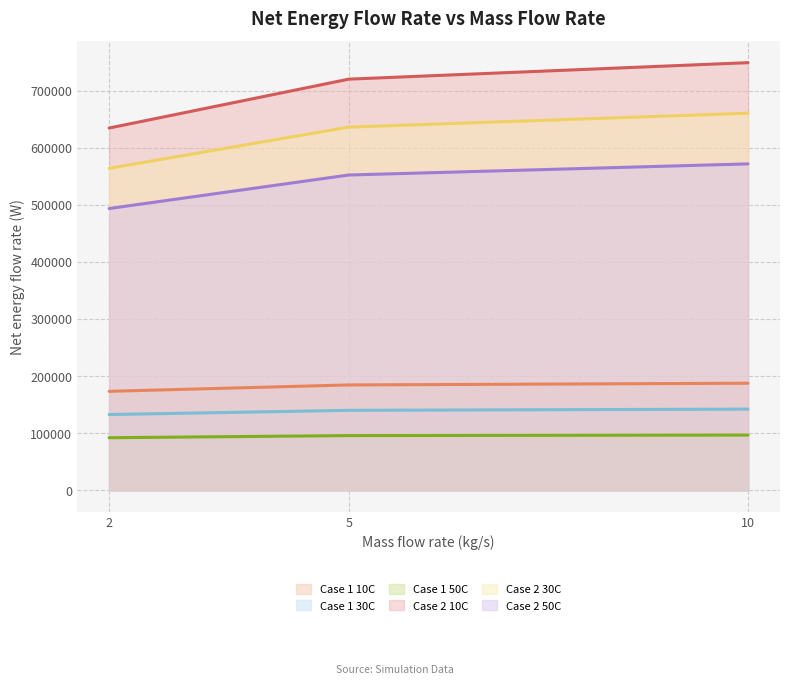

Between 2 and 5, which series saw the biggest shift?

Case 2 10C